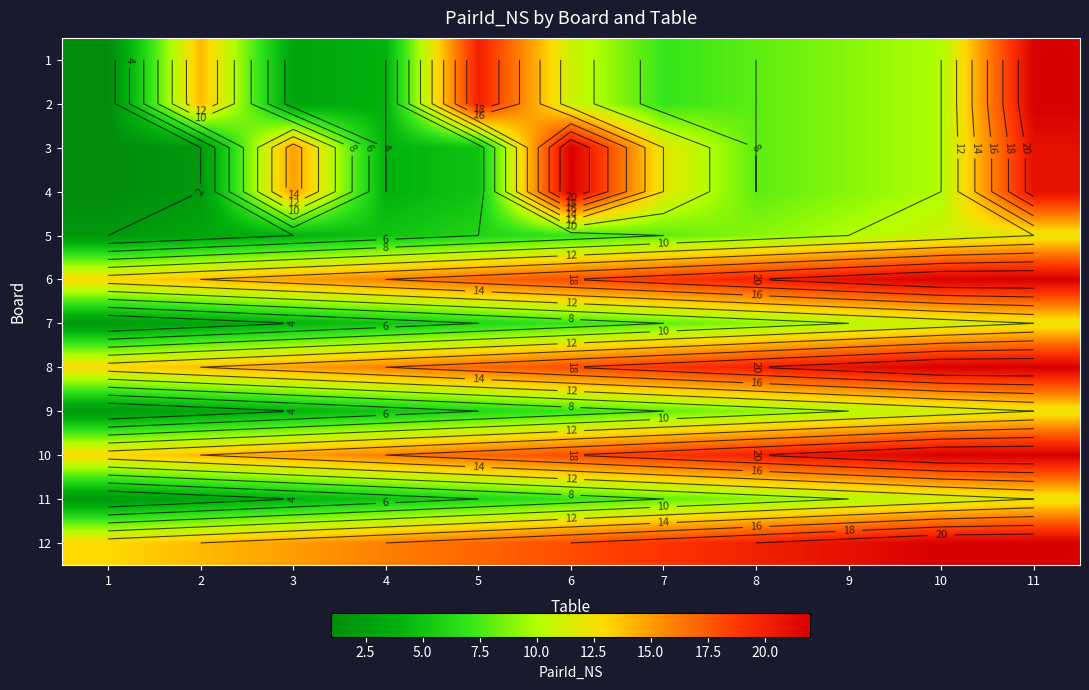

Rank the categories by 1 value from lowest to highest.

1, 3, 4, 7, 8, 9, 10, 6, 2, 5, 11